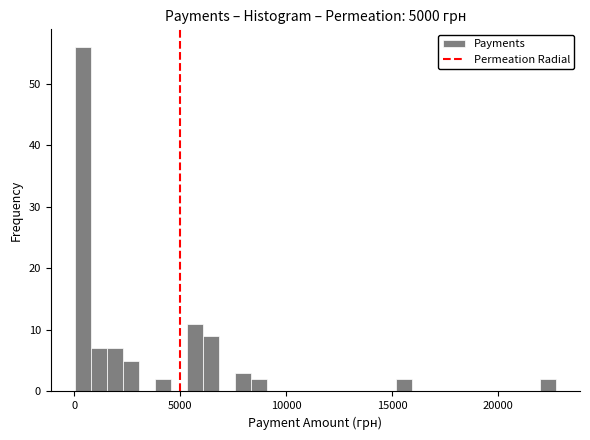

Around what value on the x-axis is the tallest bar? Give the approximate position of its centre, as read against the axis.

500